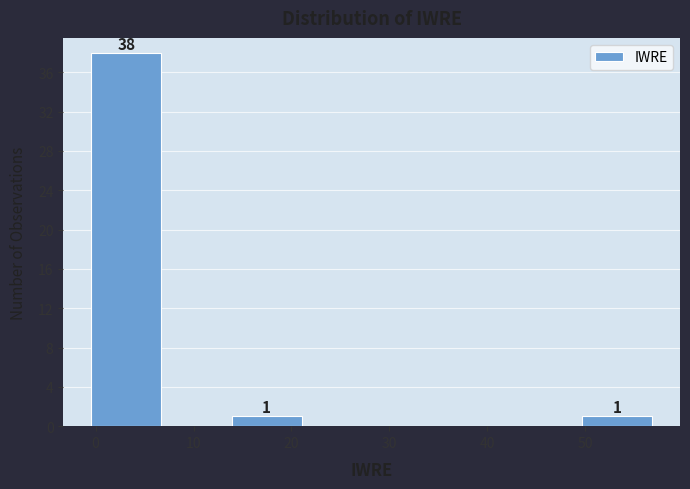

Which range on the x-axis has the tallest bar?

0 to 7